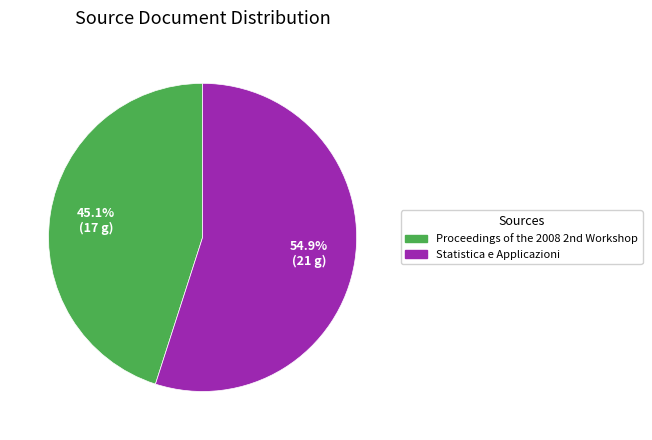

Which category has the smallest portion of the pie?

Proceedings of the 2008 2nd Workshop